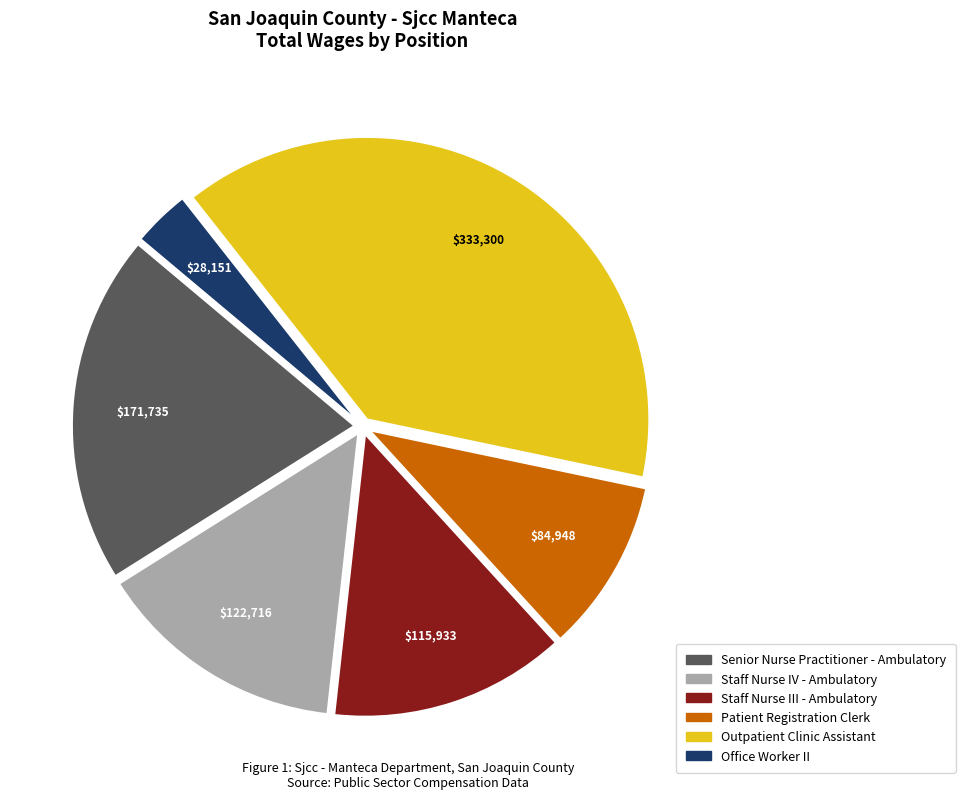

Which category has the smallest portion of the pie?

Office Worker II